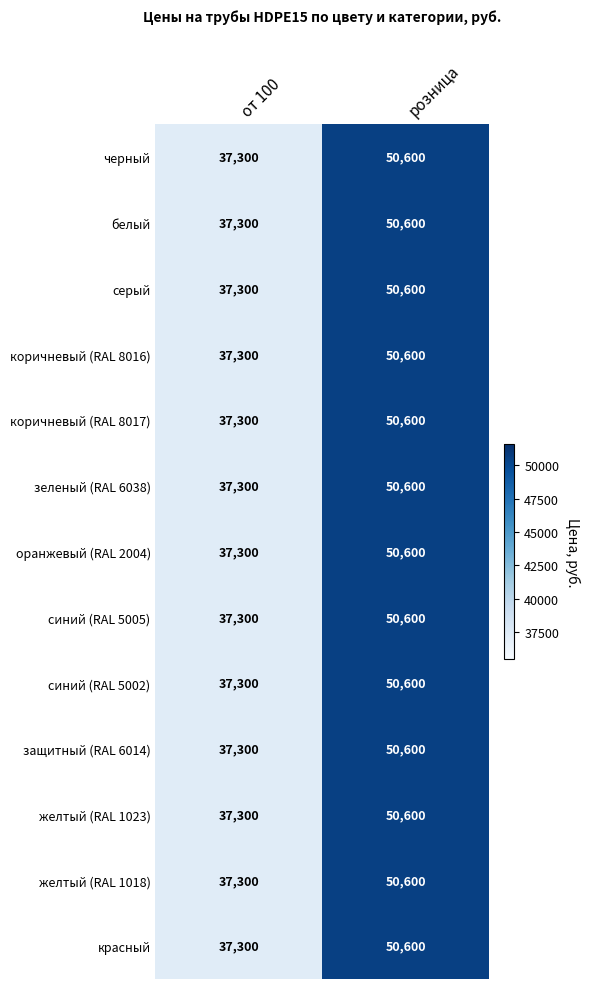

How many distinct data groups are displayed?

13